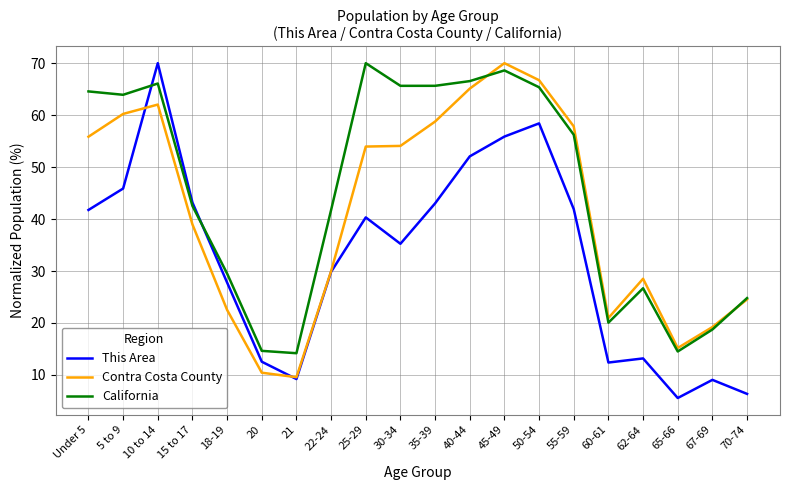

True or false: Contra Costa County has a value of 89.5 at 25-29.

False